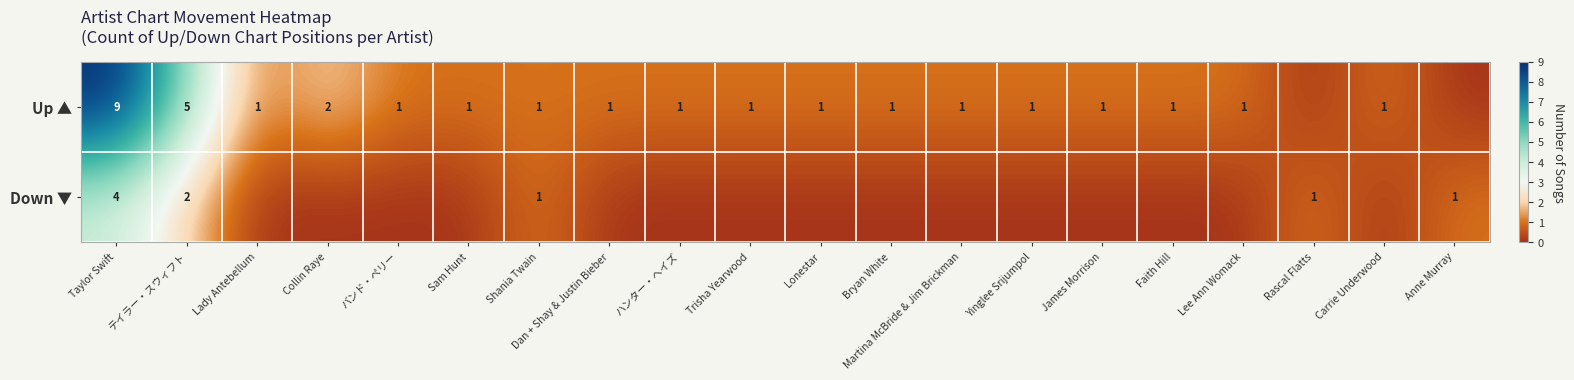

True or false: Down ▼ has a value of 2 at テイラー・スウィフト.

True